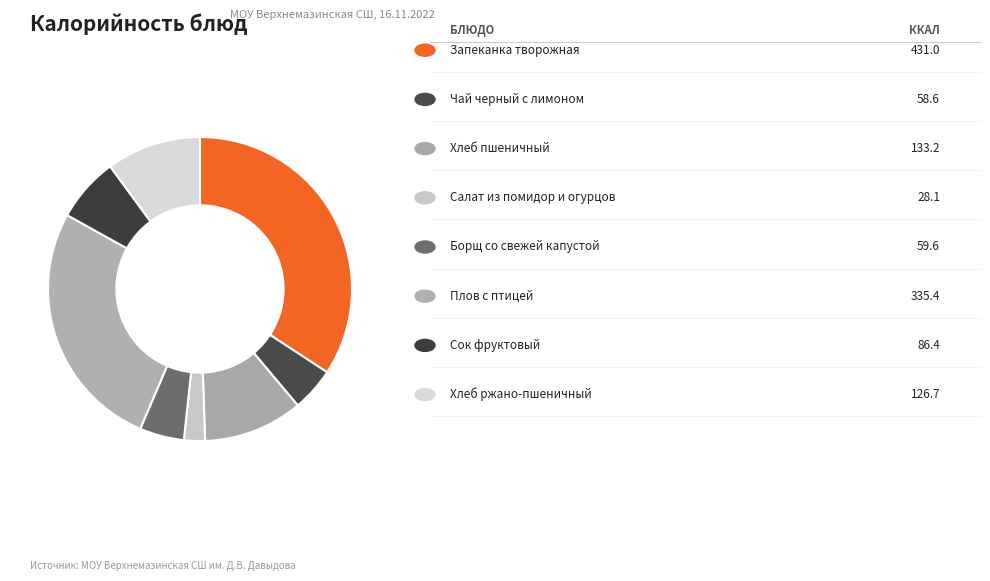

Which slice is the largest?

Запеканка творожная